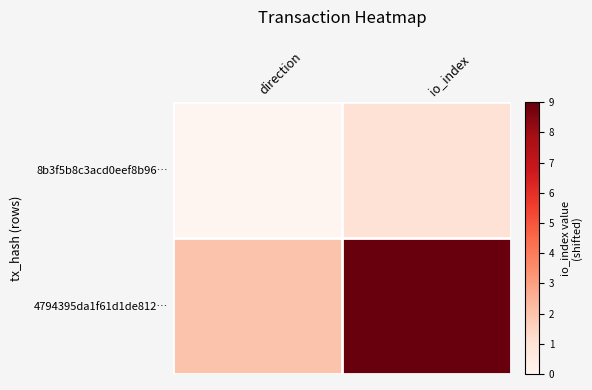

Reading left to right, what are all the values shown in this chart?

8b3f5b8c3acd0eef8b96…: direction=0	io_index=1
4794395da1f61d1de812…: direction=2	io_index=9